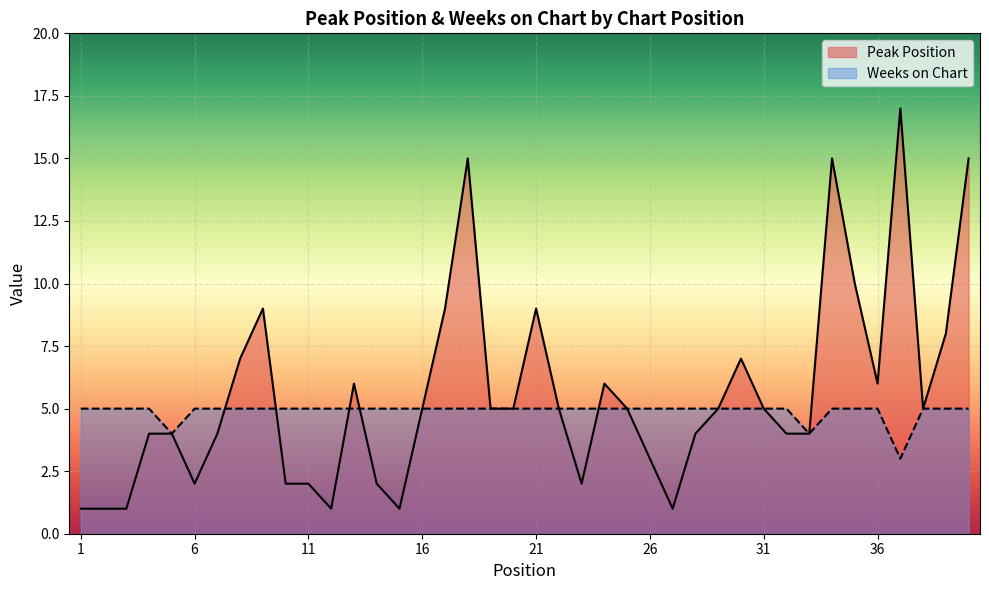

How many lines are shown in the chart?

2